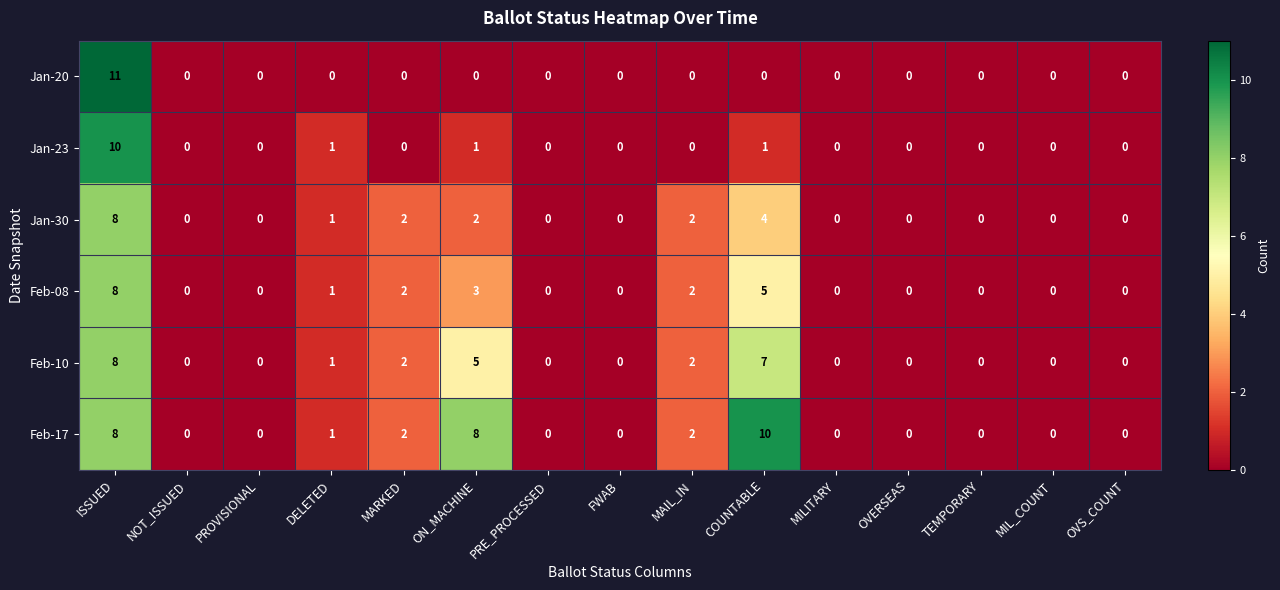

At which category is the sum across all series the highest?

ISSUED